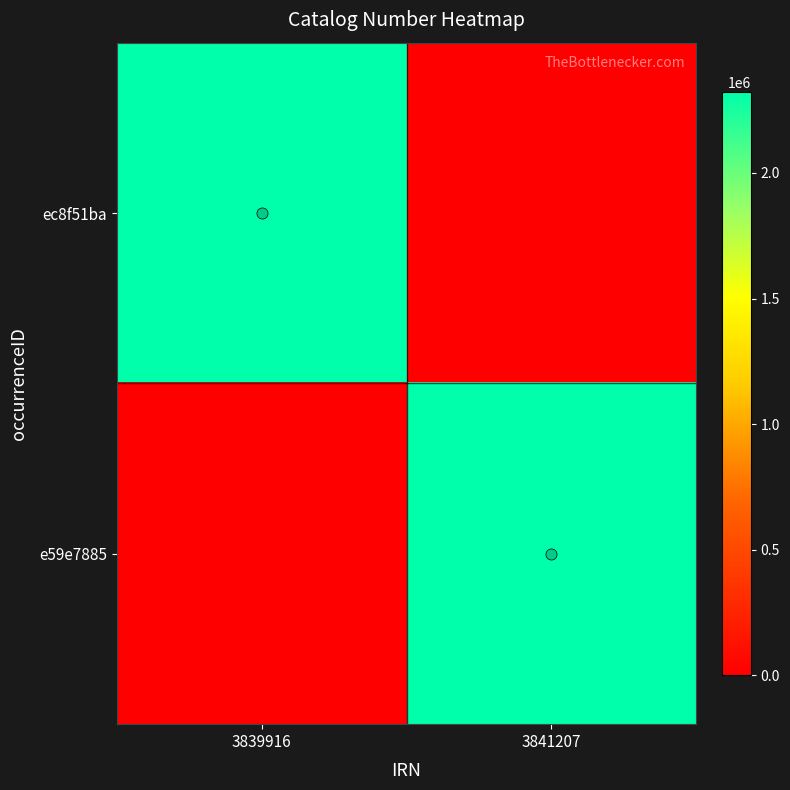

Which series changed the most between 3839916 and 3841207?

e59e7885